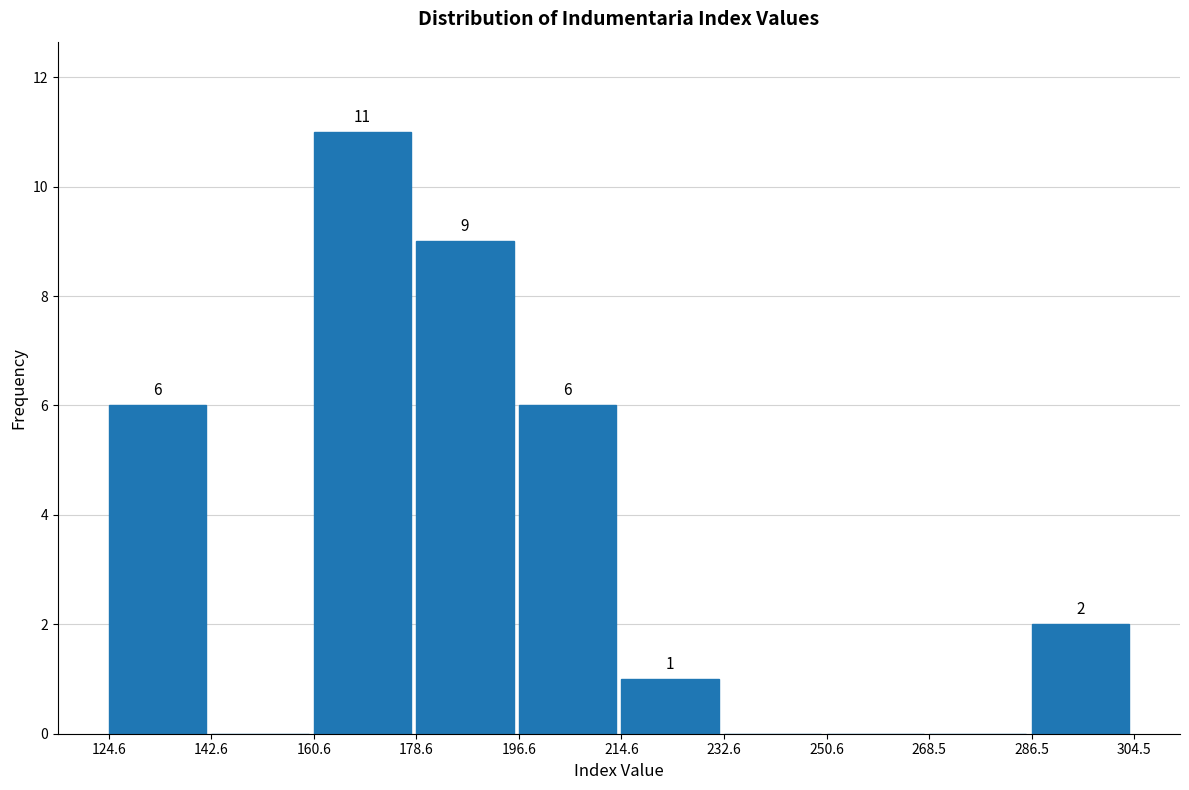

Over which range of the x-axis is the bar tallest?

160.6 to 178.6